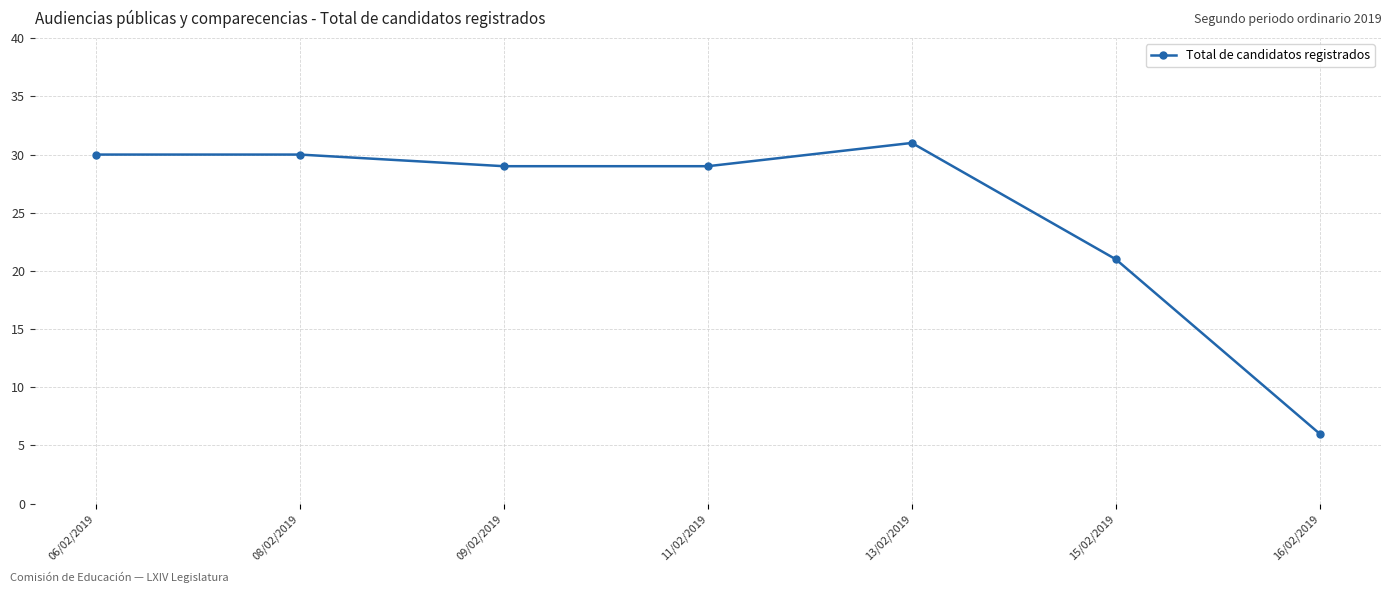

Between 16/02/2019 and 11/02/2019, which is larger?

11/02/2019